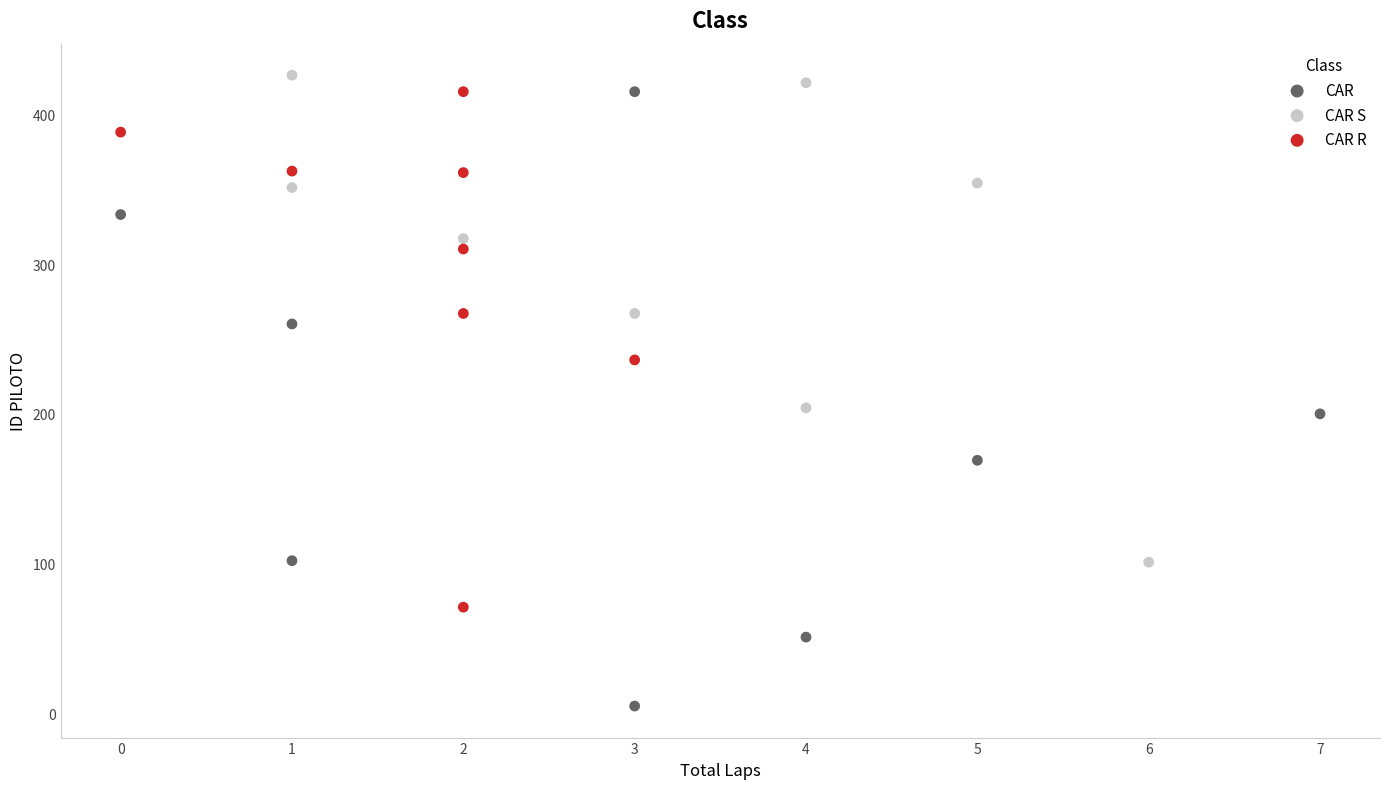

Which series contains the highest Y value?

CAR S